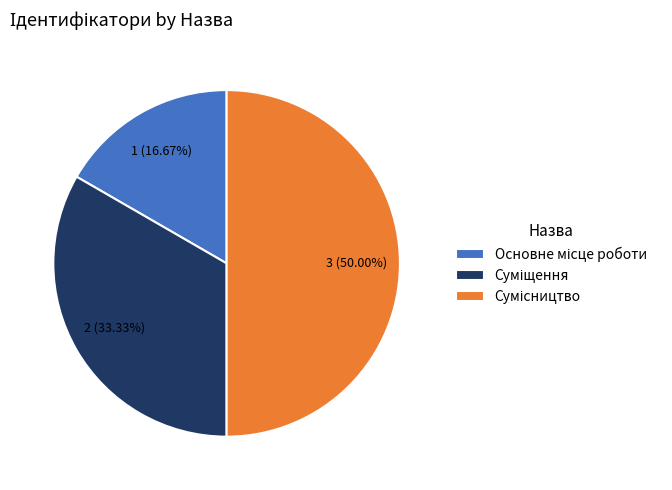

How many slices are in this pie chart?

3